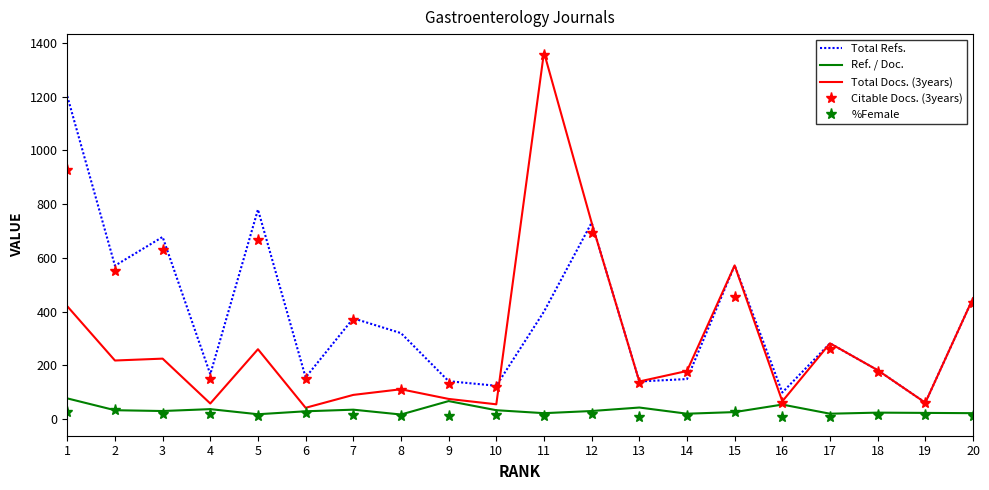

The value of Total Docs. (3years) at 8 is 111. True or false?

True